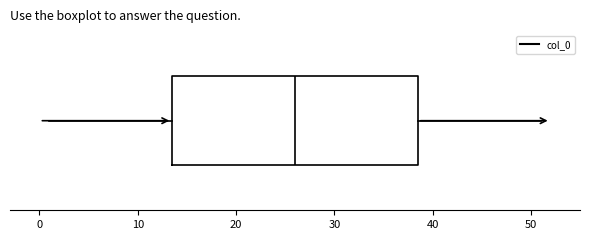

Transcribe this box plot: give where the median line is, the range the box spans, and where the two whiskers end, as read against the x-axis. The values are not printed on the chart, so give them approximately, as read against the axis.

median 26, box 14 to 39, whiskers 1 to 51